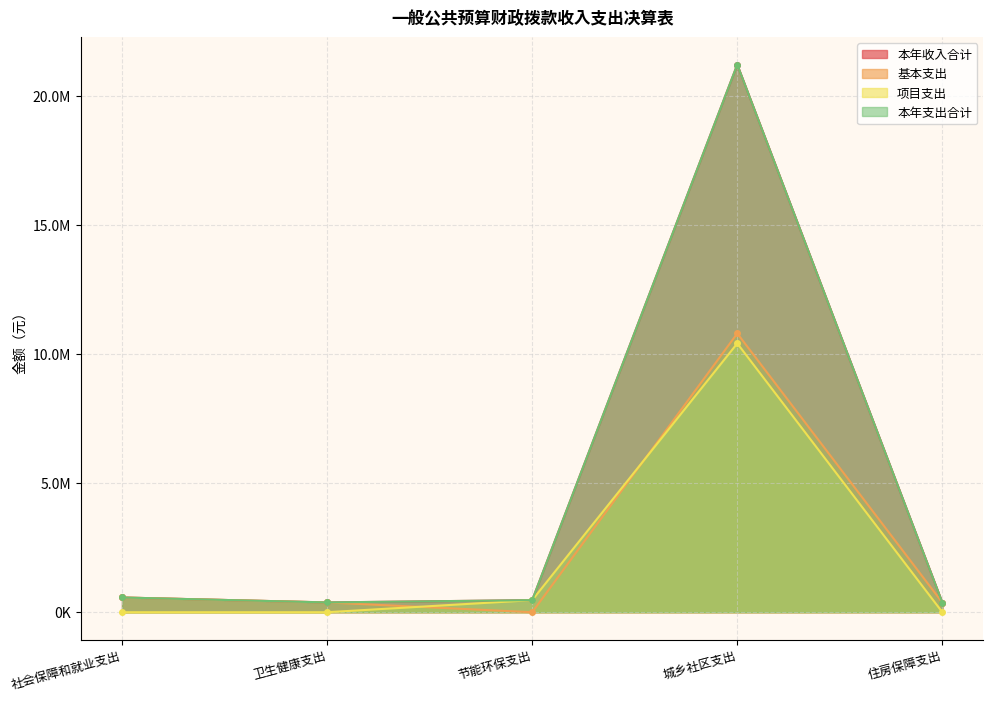

Which series has the widest spread of values?

本年收入合计